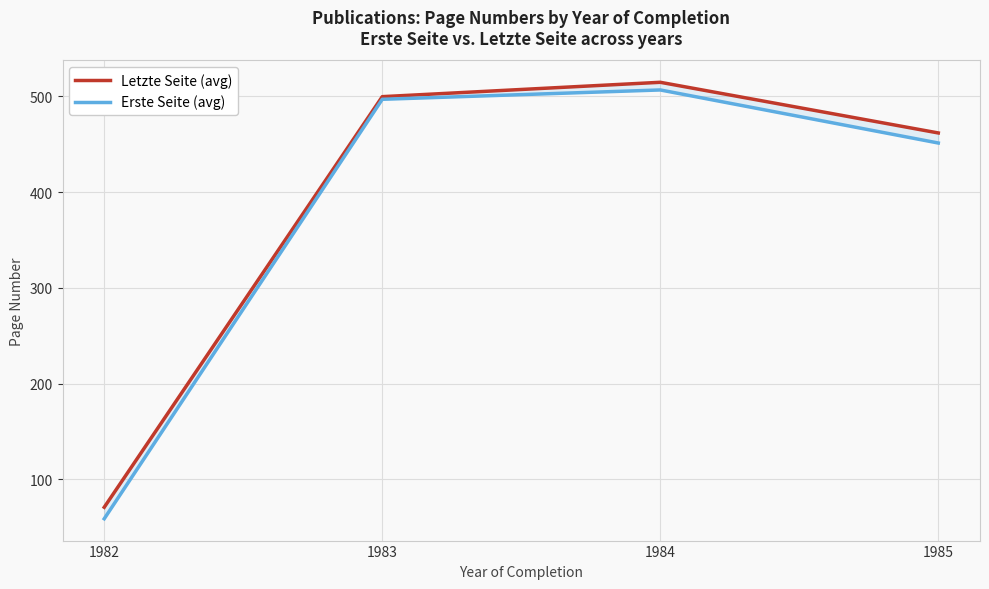

Is it true that Erste Seite (avg) equals 886.9 at 1984?

False